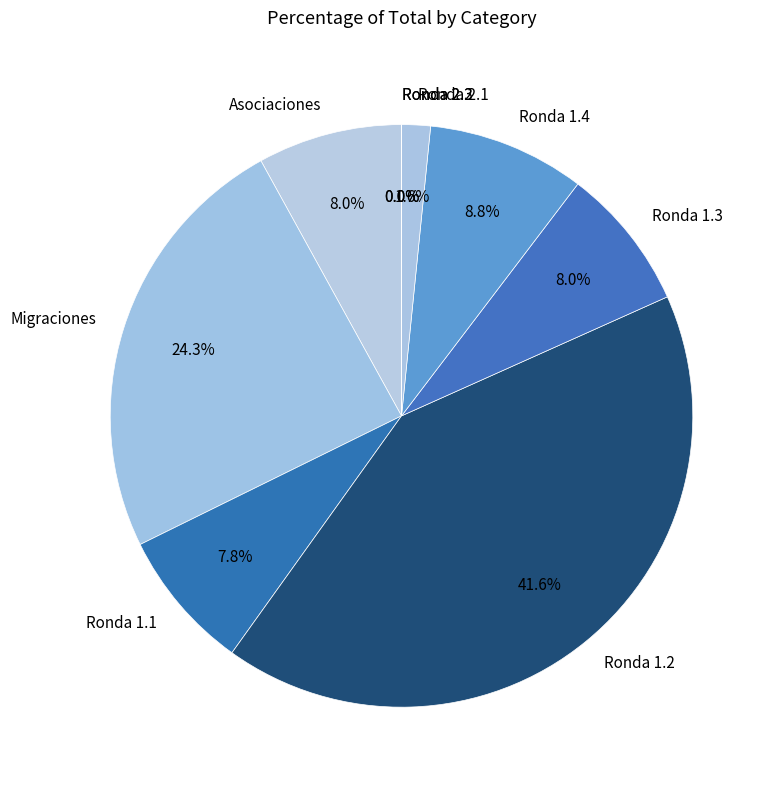

Which category has the biggest portion of the pie?

Ronda 1.2